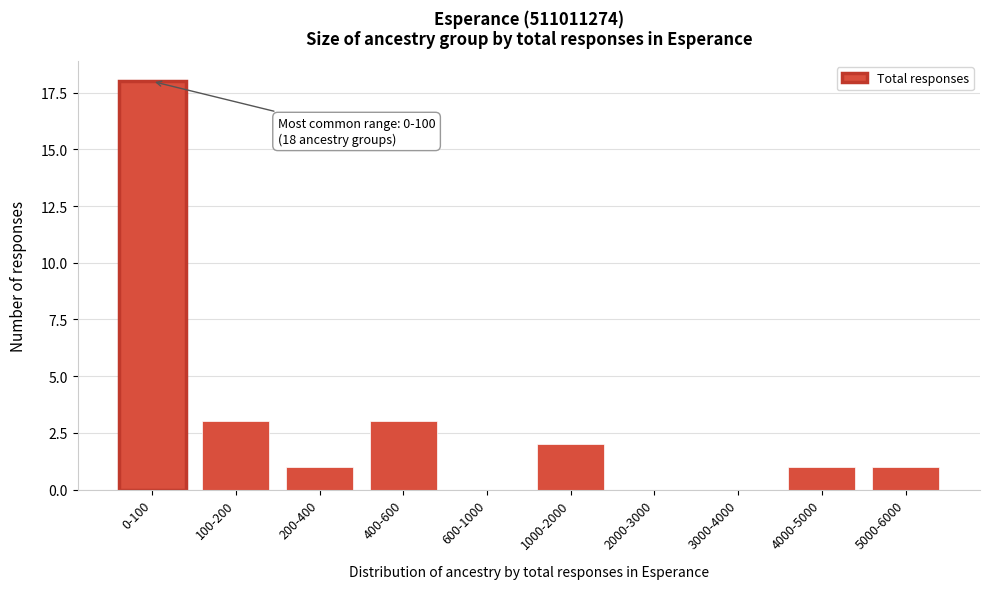

Reading left to right, list all the values displayed in this chart.

0-100=18	100-200=3	200-400=1	400-600=3	600-1000=0	1000-2000=2	2000-3000=0	3000-4000=0	4000-5000=1	5000-6000=1